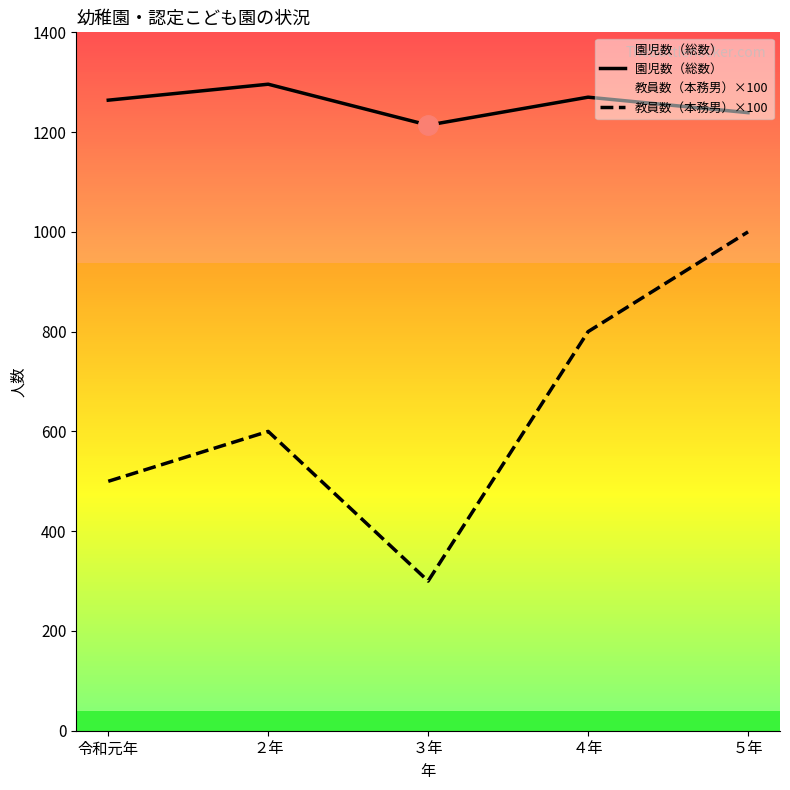

True or false: 園児数（総数） and 教員数（本務男）×100 cross at least once.

False